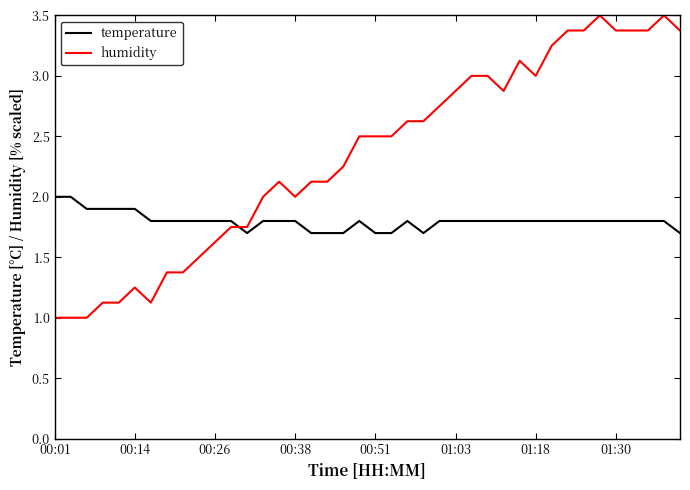

What is the greatest value displayed?

3.5